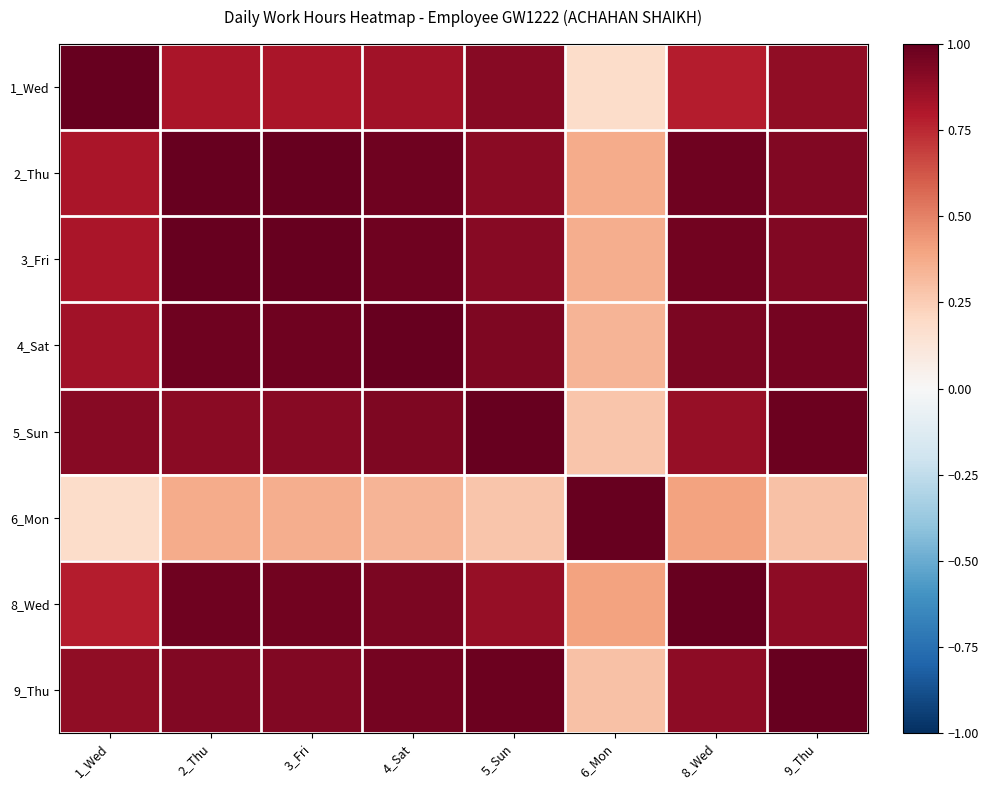

Which has a higher value, 2_Thu or 9_Thu?

9_Thu